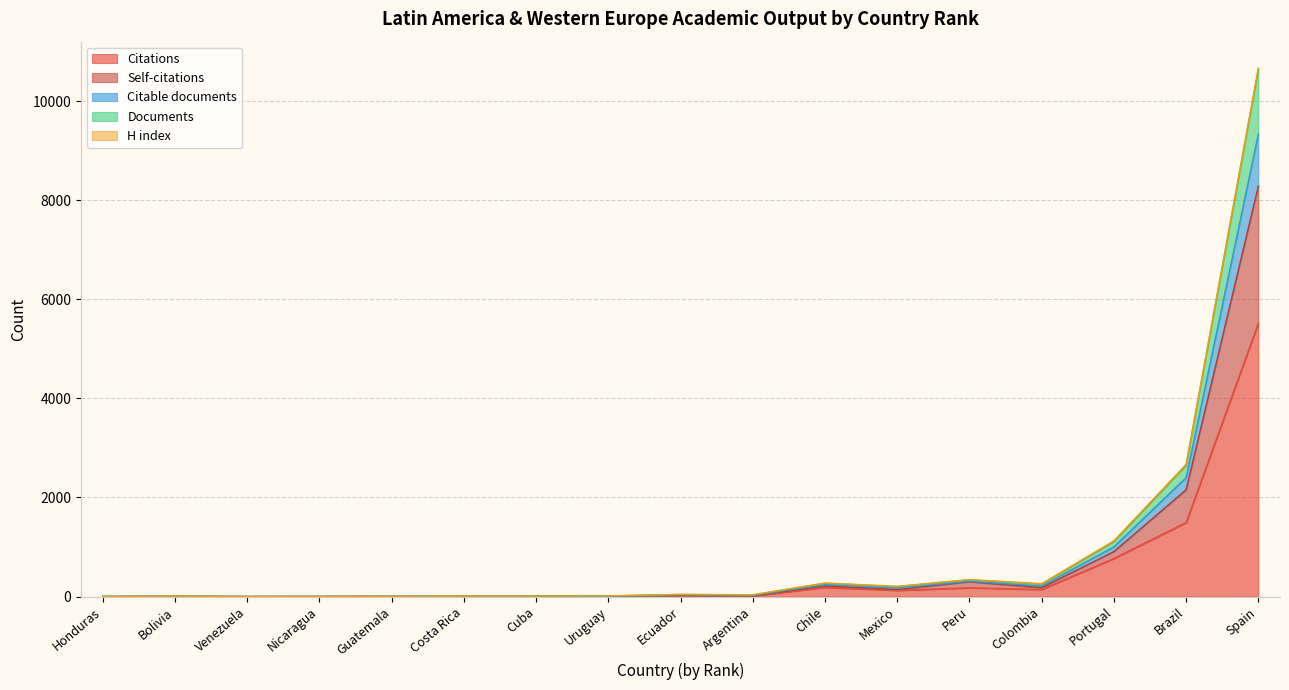

Between Bolivia and Colombia, which is larger?

Colombia